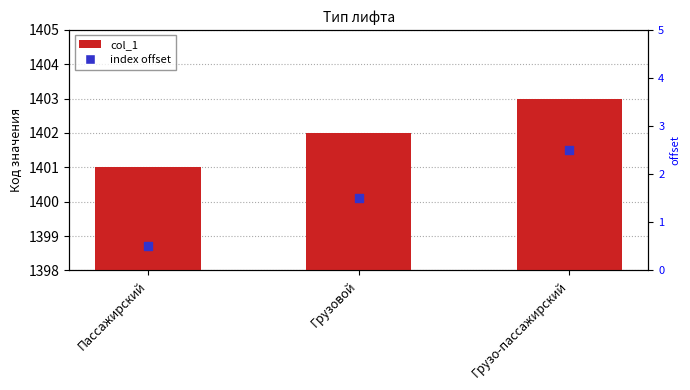

At how many categories does at least one series exceed 709?

3